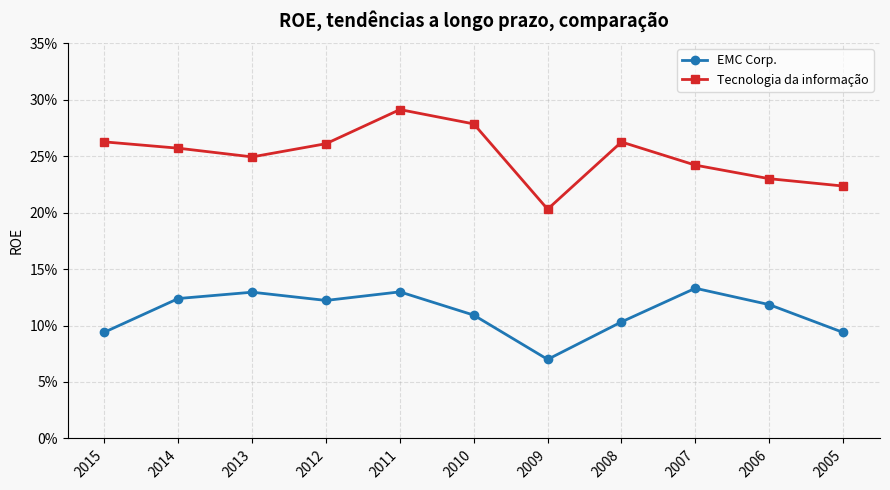

What is the total value across all series at 2013?

0.4